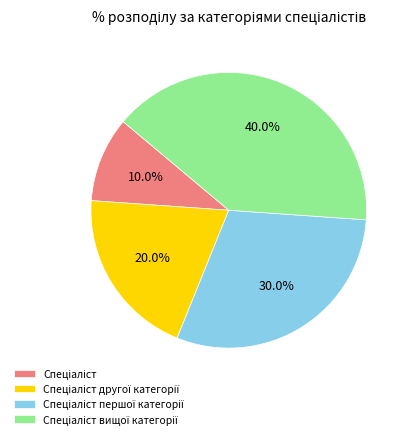

Does any single category account for the majority?

No